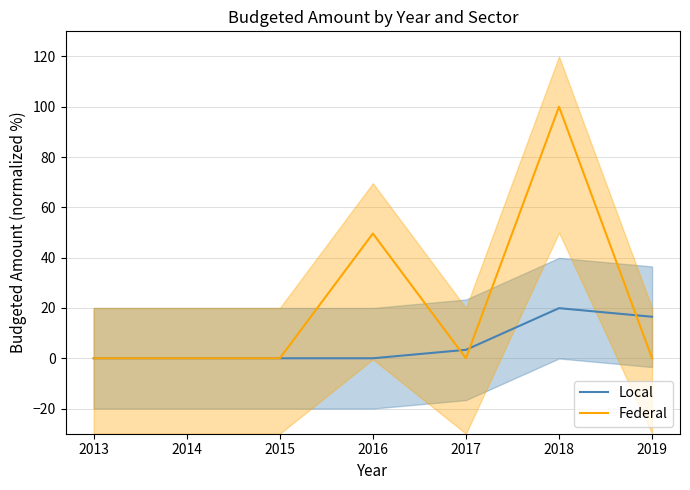

Which series has the widest spread of values?

Federal